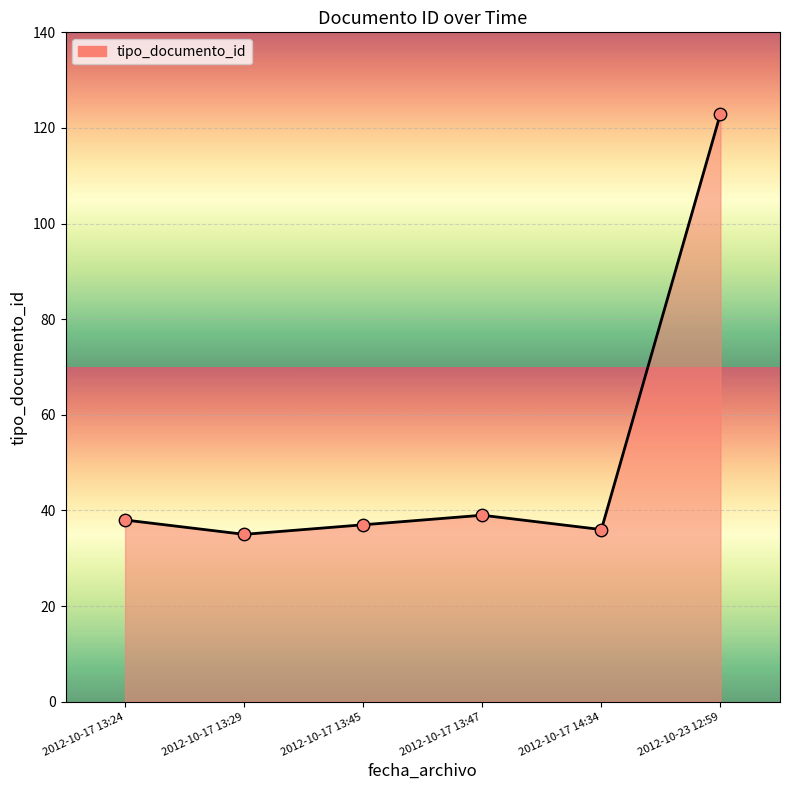

What is the change in value from 2012-10-17 13:29 to 2012-10-17 14:34?

+1